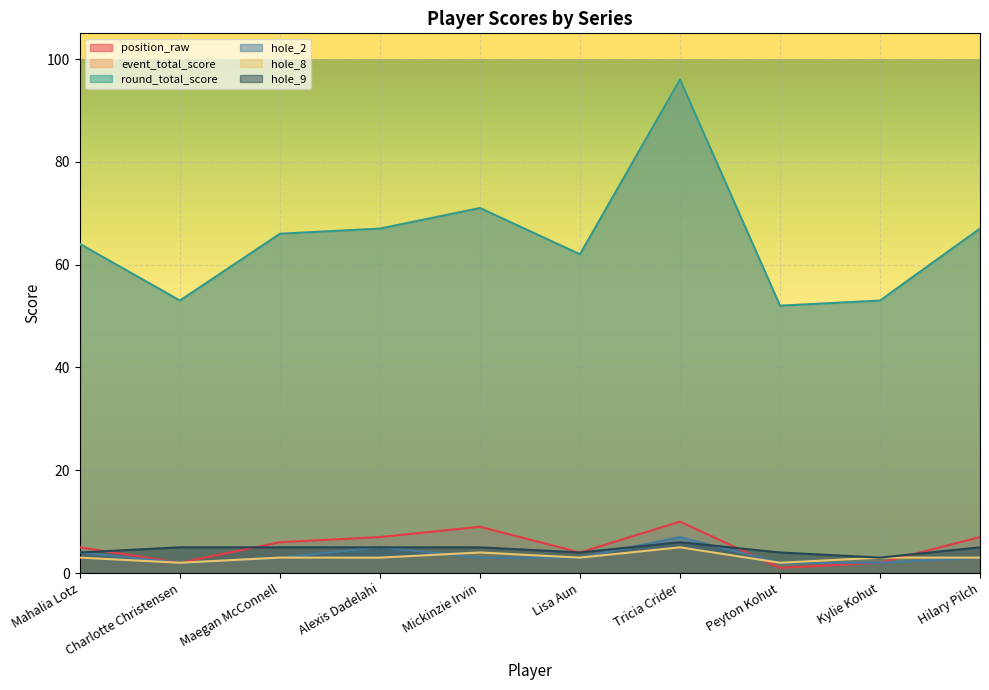

True or false: round_total_score and hole_8 intersect in this chart.

False